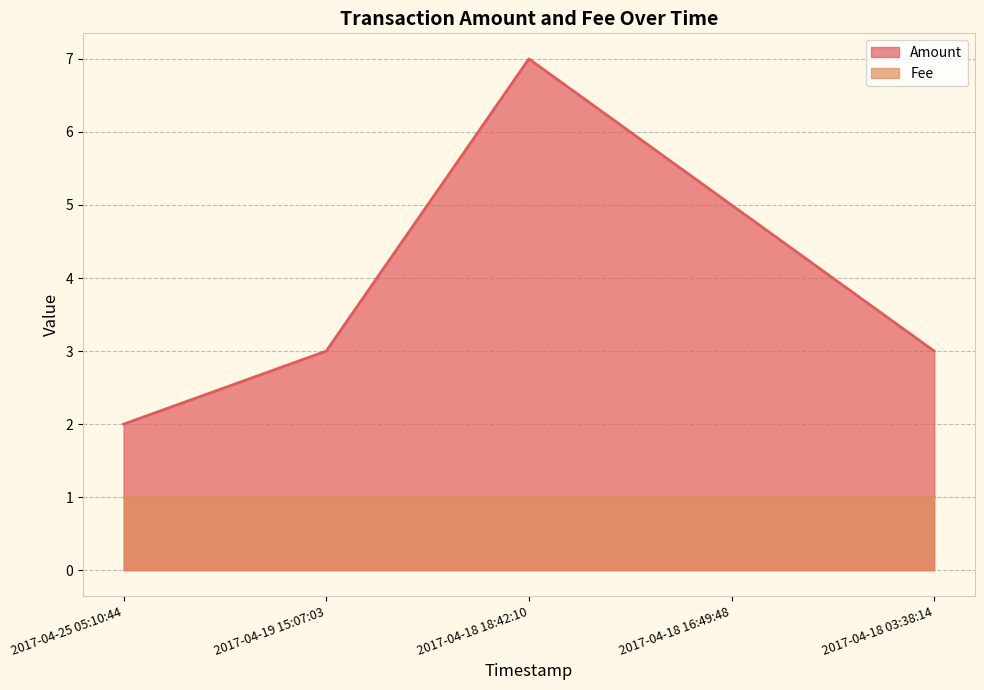

At which category does the chart reach its minimum across all series?

2017-04-25 05:10:44